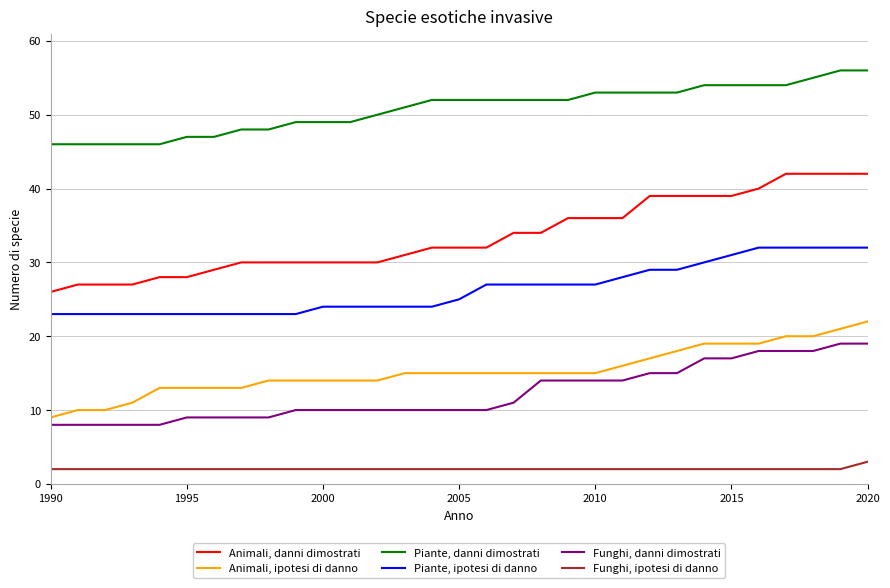

Which series has the widest spread of values?

Animali, danni dimostrati